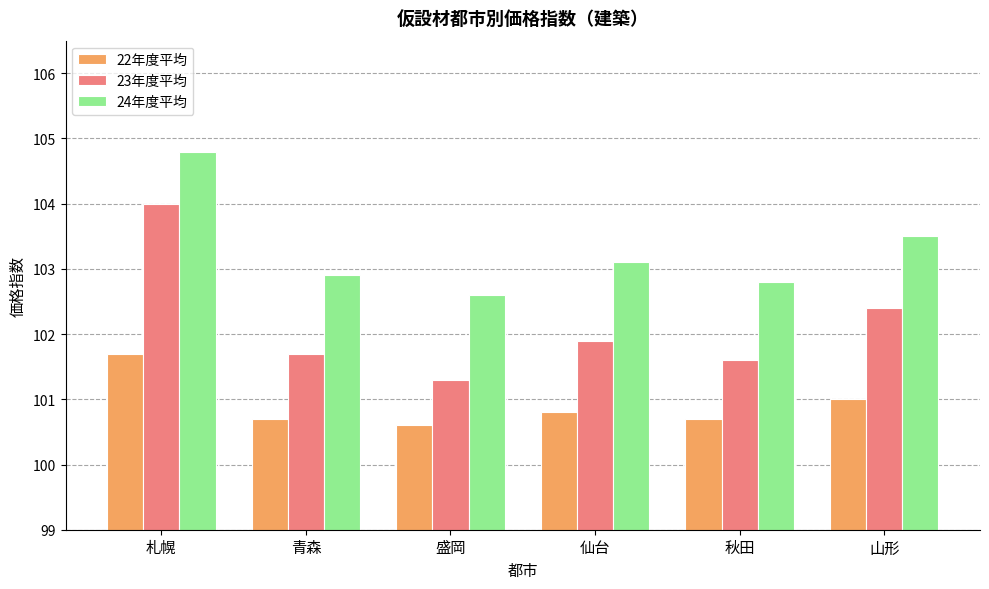

Count the number of categories in the chart.

6